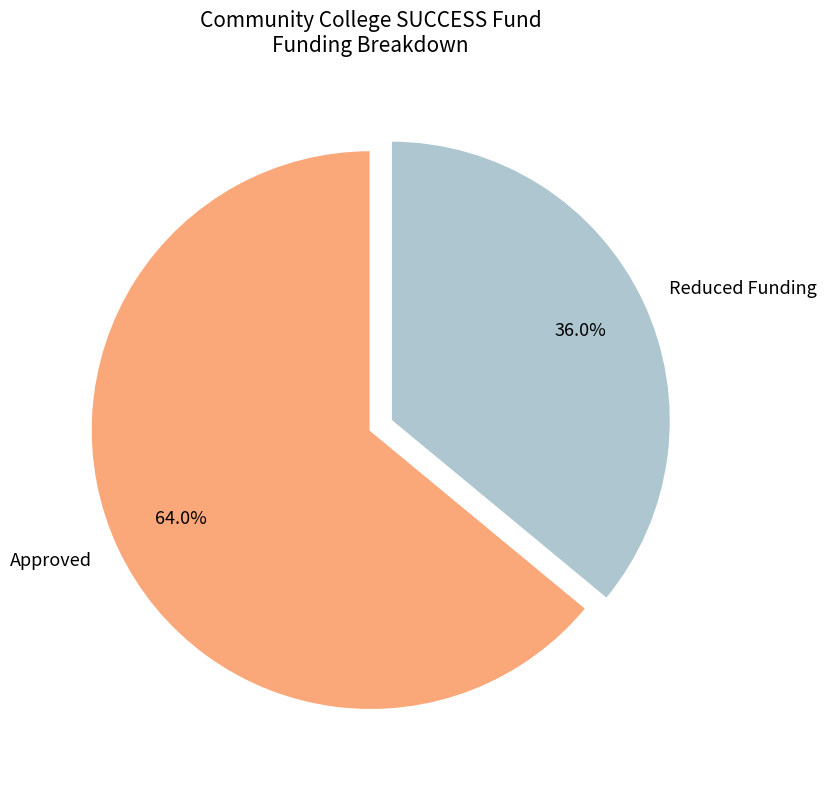

Count the number of slices in the pie.

2